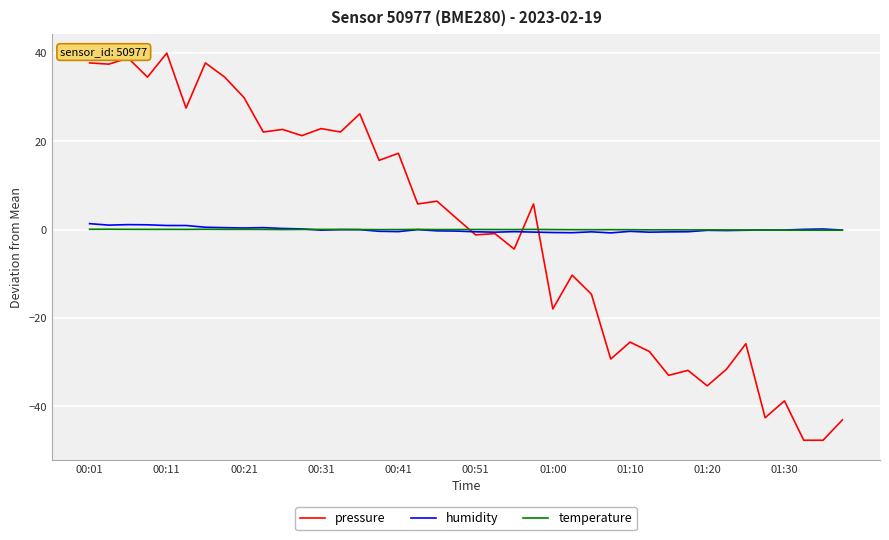

Which series has the largest range (max minus min)?

pressure